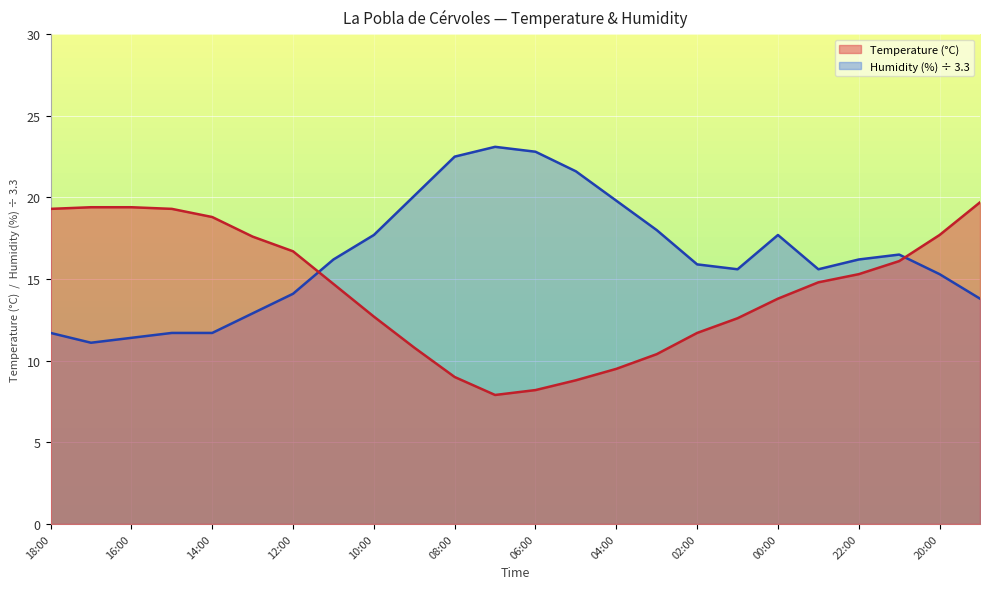

What is the sum of the Humidity (%) values at 06:00 and 10:00?

40.5